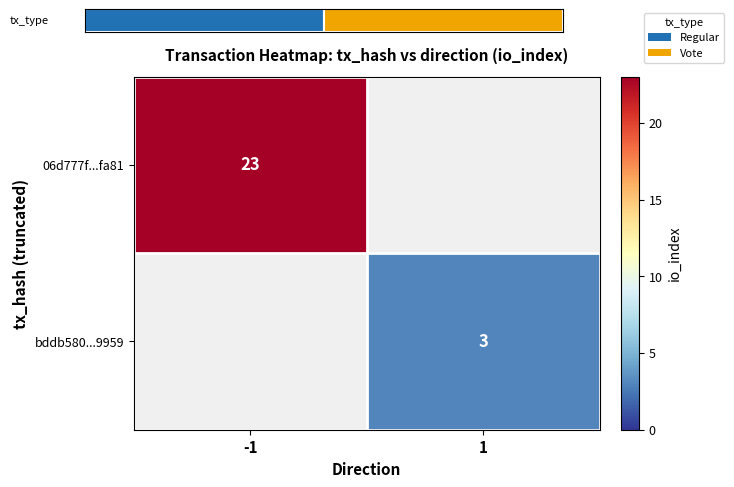

Is it true that 06d777f...fa81 equals 14 at -1?

False